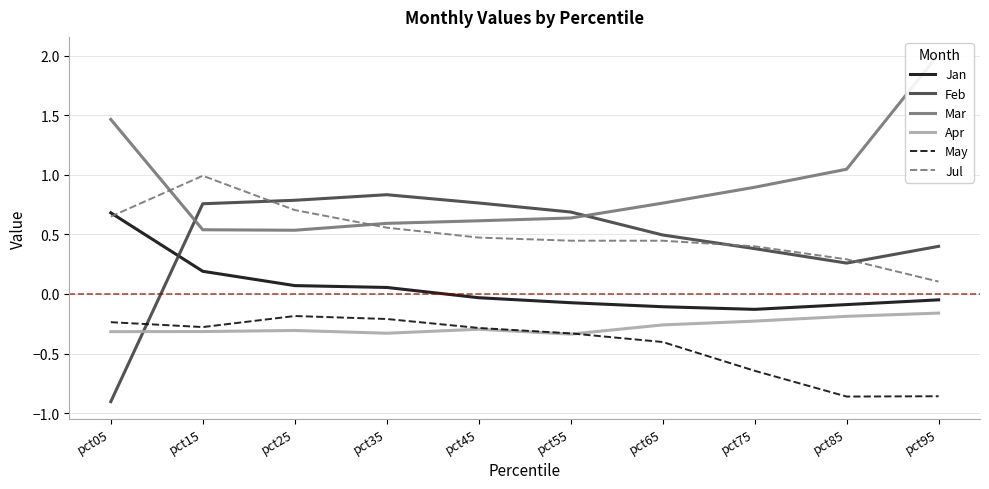

How many lines are shown in the chart?

6